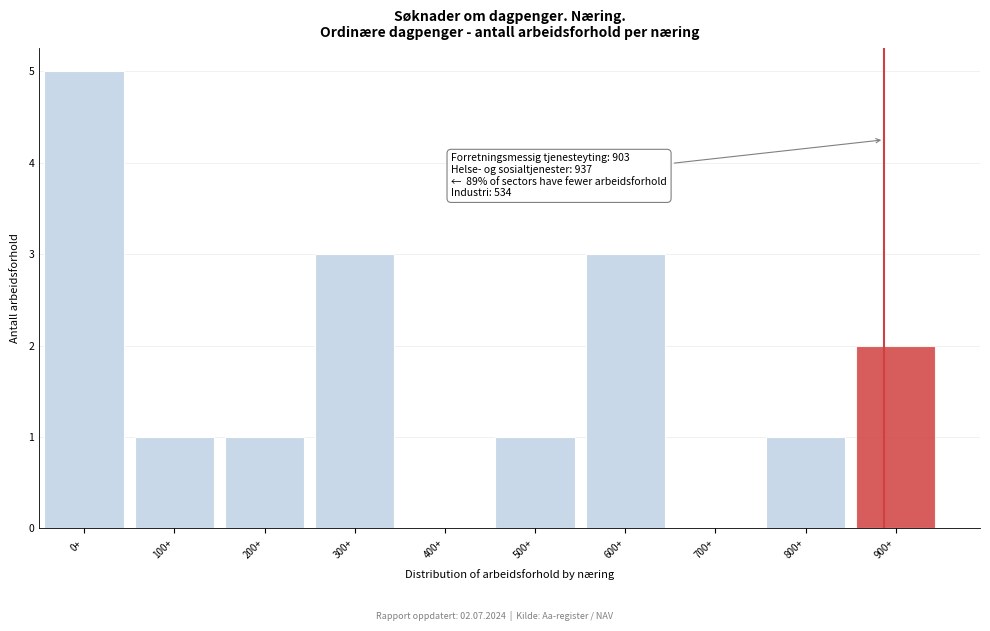

Reading right to left, extract all data points from this chart.

900+=2	800+=1	700+=0	600+=3	500+=1	400+=0	300+=3	200+=1	100+=1	0+=5